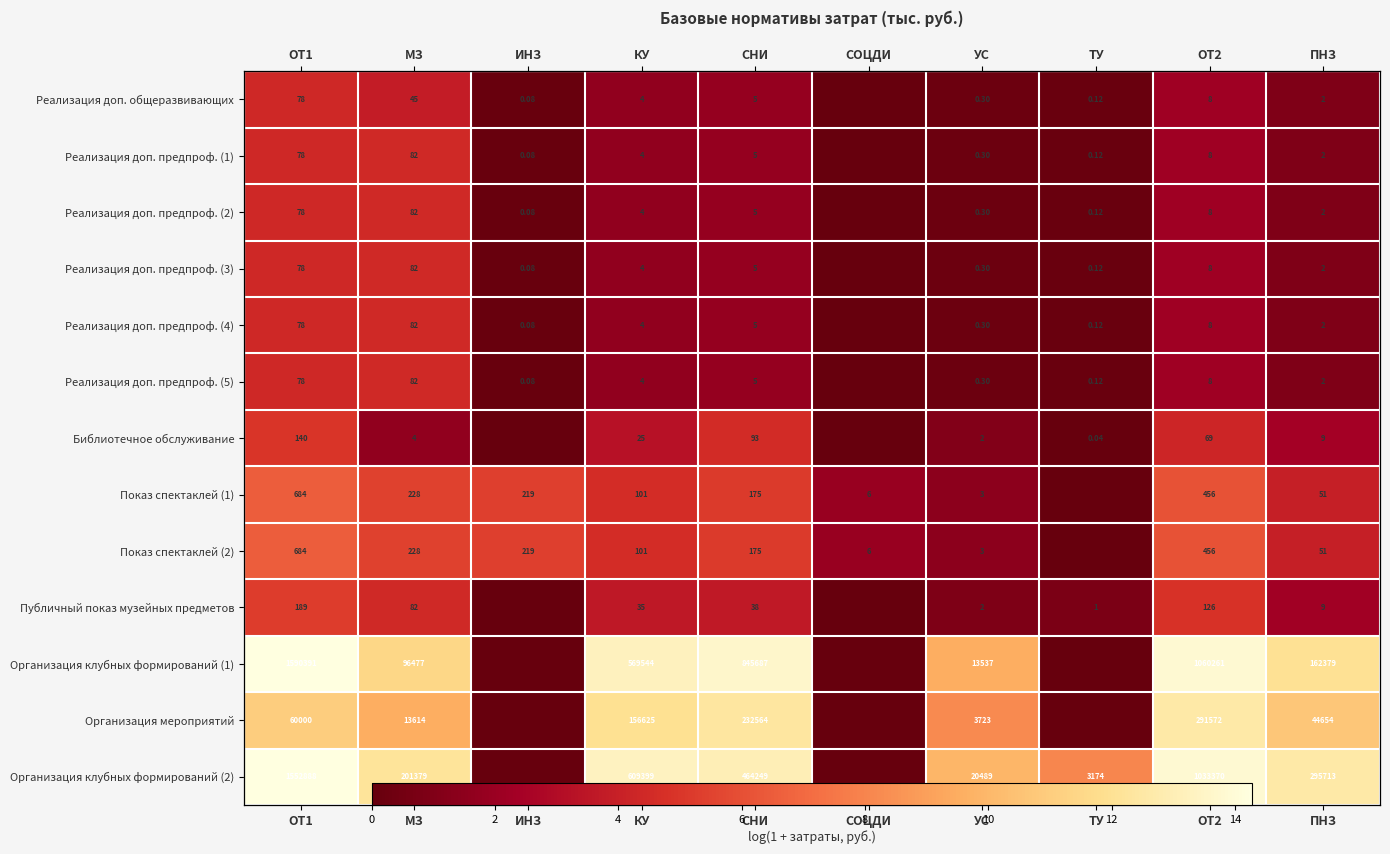

What is the difference between the second highest and second lowest values in the Реализация доп. общеразвивающих series?

3.7